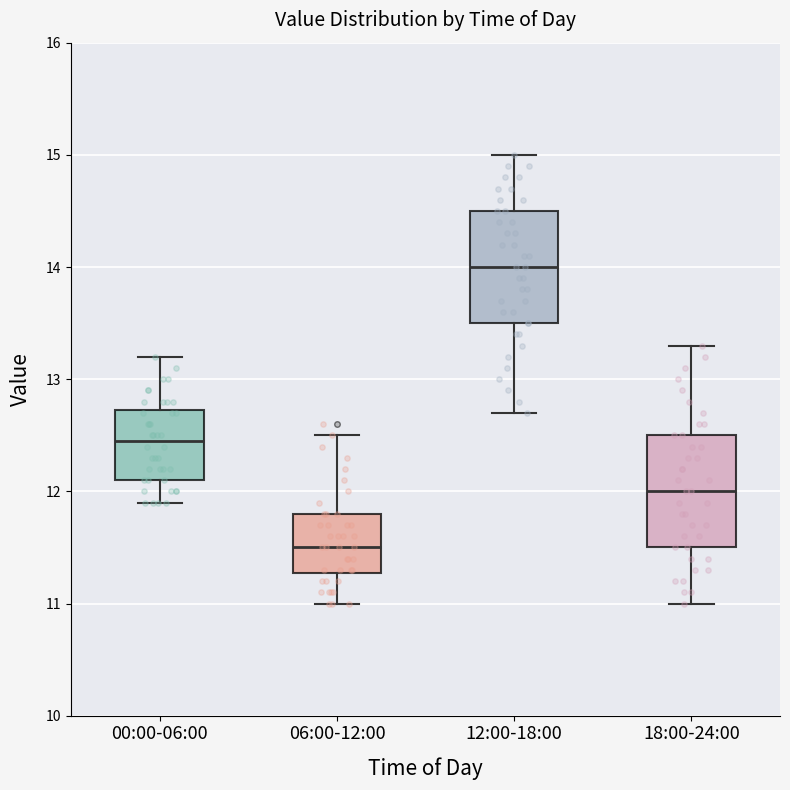

Where does the upper whisker of the box for 12:00-18:00 end on the y-axis? The values are not printed on the chart, so give them approximately, as read against the axis.

15.0